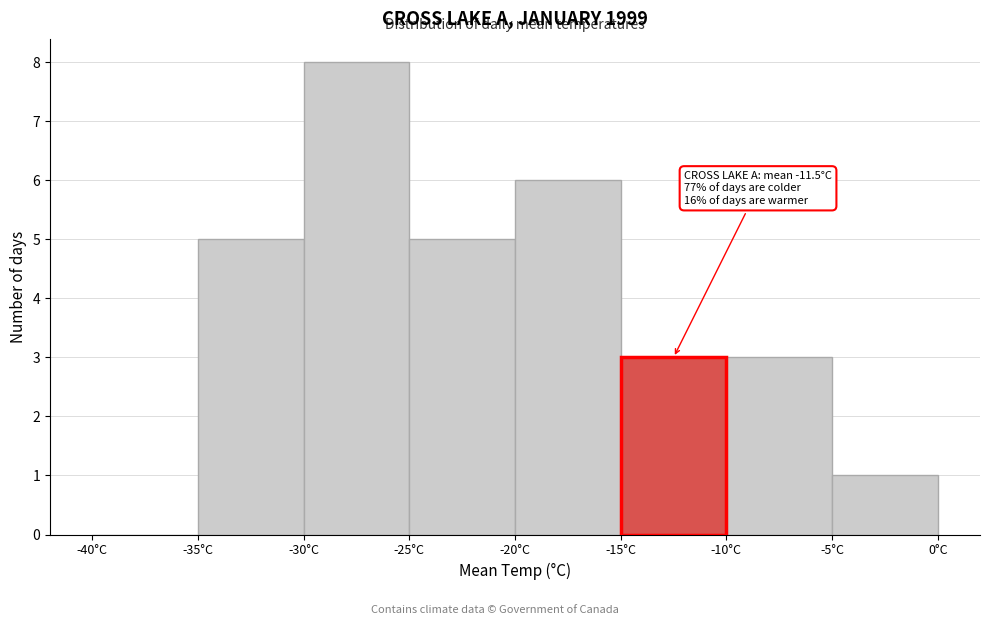

Over which range of the x-axis is the bar tallest?

-30 to -25